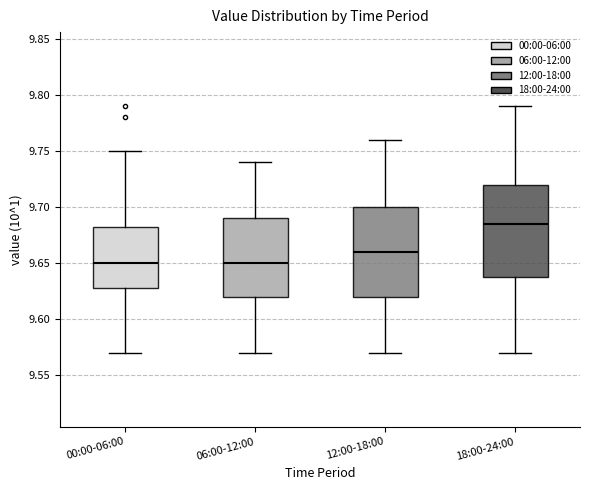

Reading left to right, transcribe this box plot: for each box, give where its median line is, the range the box spans, and where its two whiskers end, as read against the y-axis. The values are not printed on the chart, so give them approximately, as read against the axis.

00:00-06:00: median 9.650, box 9.630 to 9.685, whiskers 9.570 to 9.750
06:00-12:00: median 9.650, box 9.620 to 9.690, whiskers 9.570 to 9.740
12:00-18:00: median 9.660, box 9.620 to 9.700, whiskers 9.570 to 9.760
18:00-24:00: median 9.685, box 9.640 to 9.720, whiskers 9.570 to 9.790